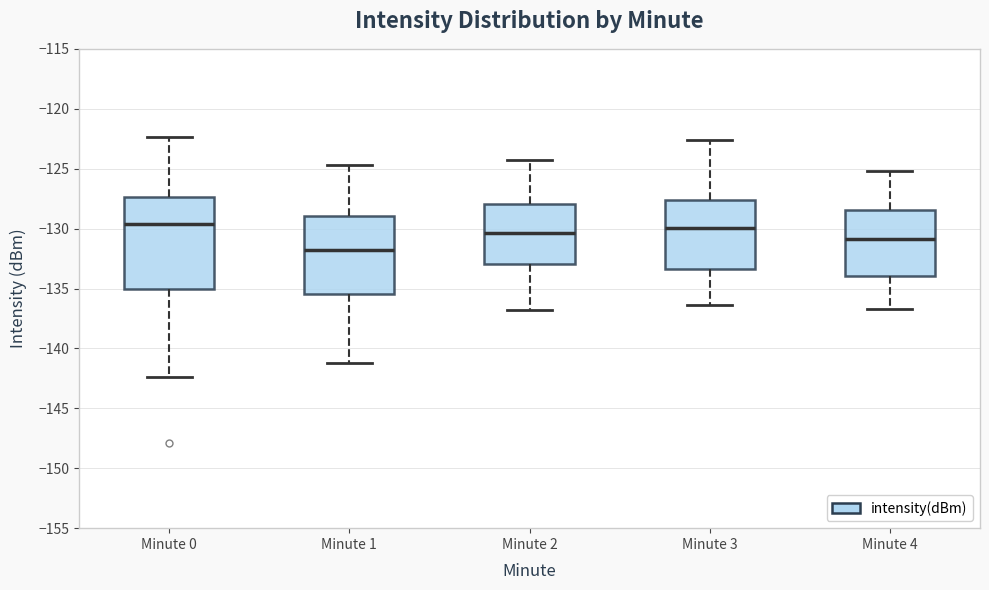

Where does the lower whisker of the box for Minute 2 end on the y-axis? The values are not printed on the chart, so give them approximately, as read against the axis.

-137.0